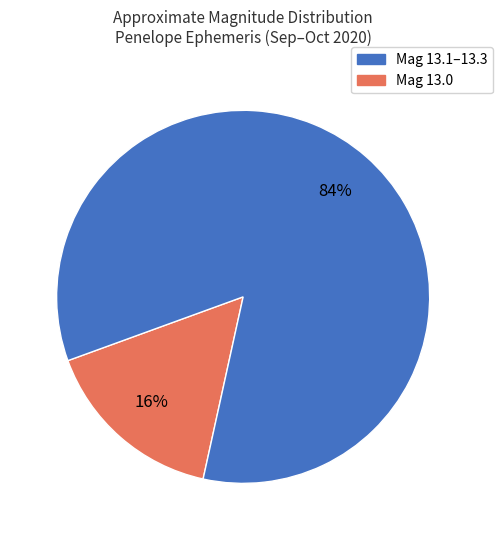

To the nearest percent, what is the average slice percentage?

50%